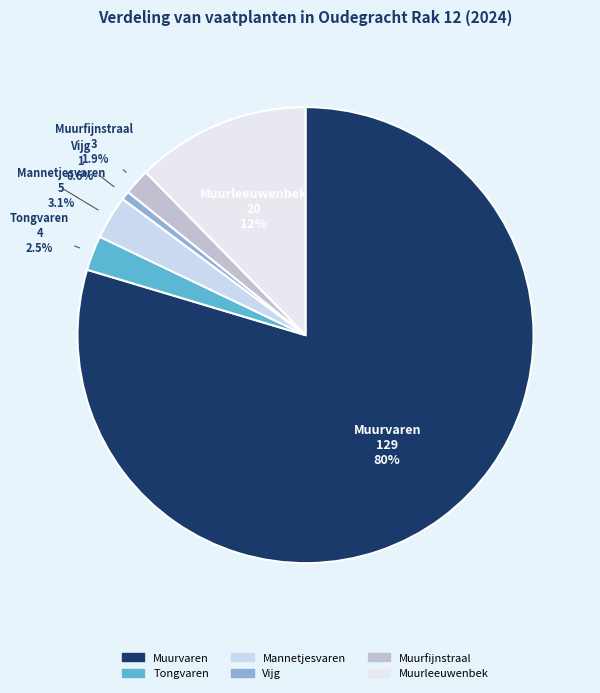

What is the majority slice?

Muurvaren